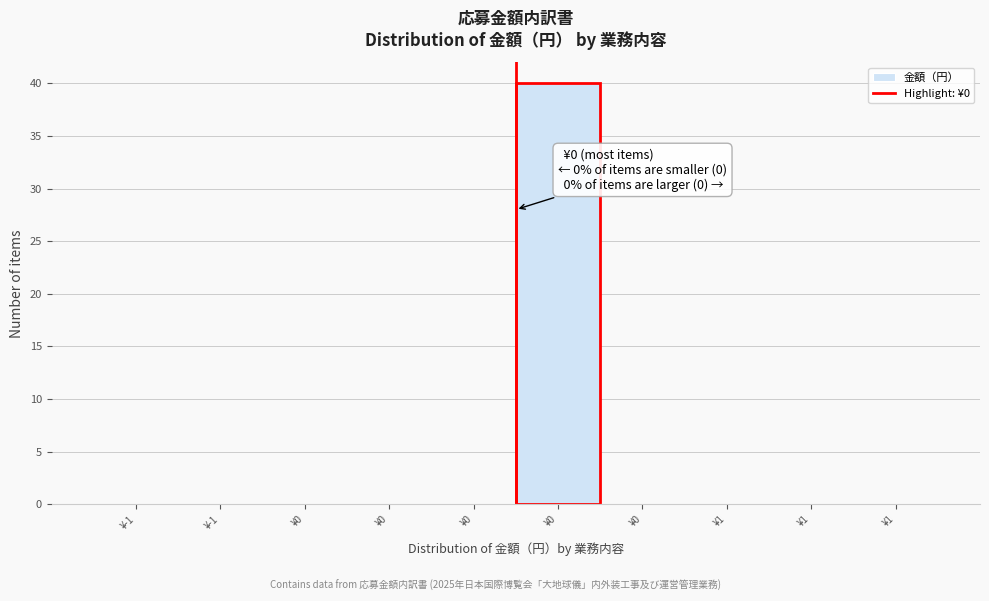

Are the bars horizontal?

No